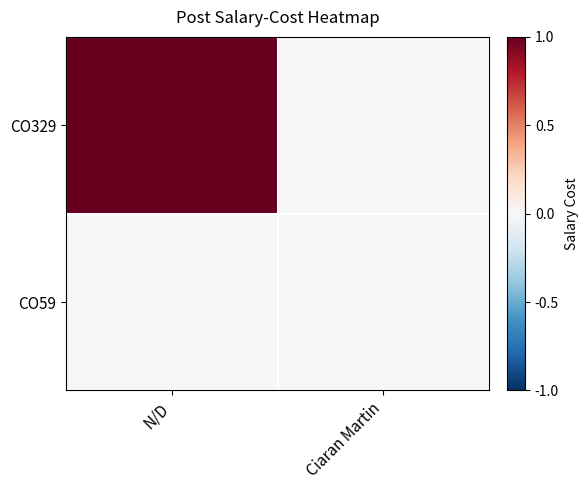

Reading right to left, transcribe all the data shown in this chart.

CO329: Ciaran Martin=0	N/D=1
CO59: Ciaran Martin=0	N/D=0